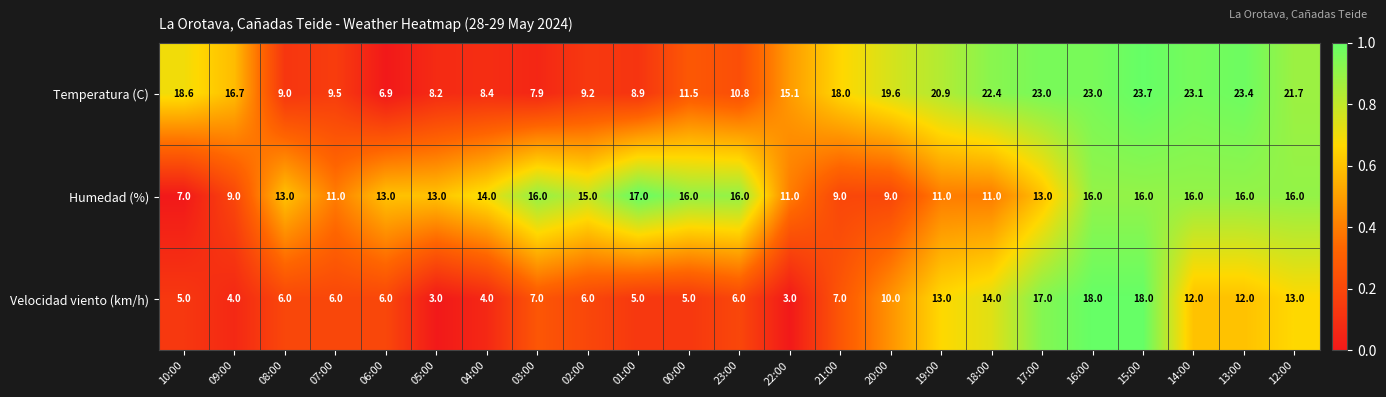

What is the smallest value displayed?

3.0